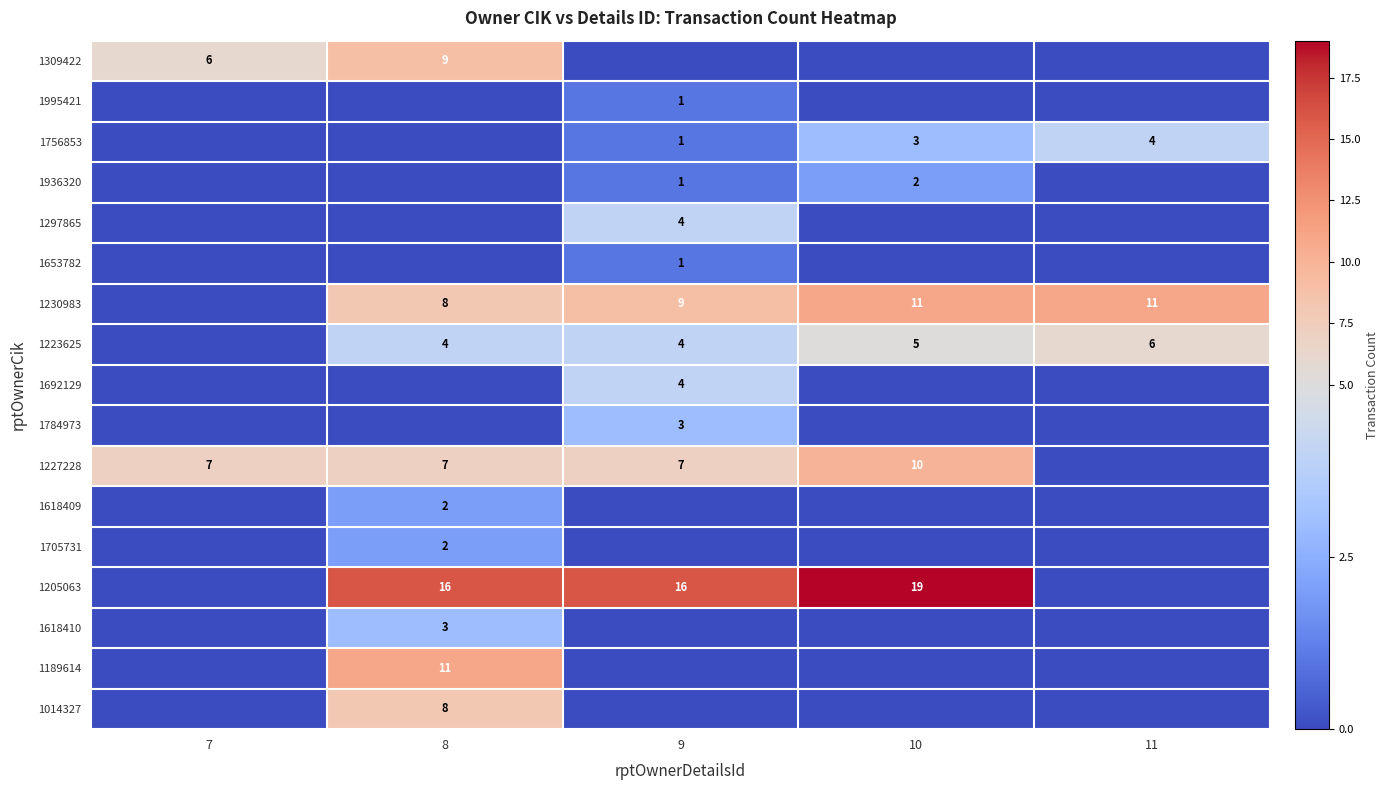

Which category has the lowest value across all series?

9